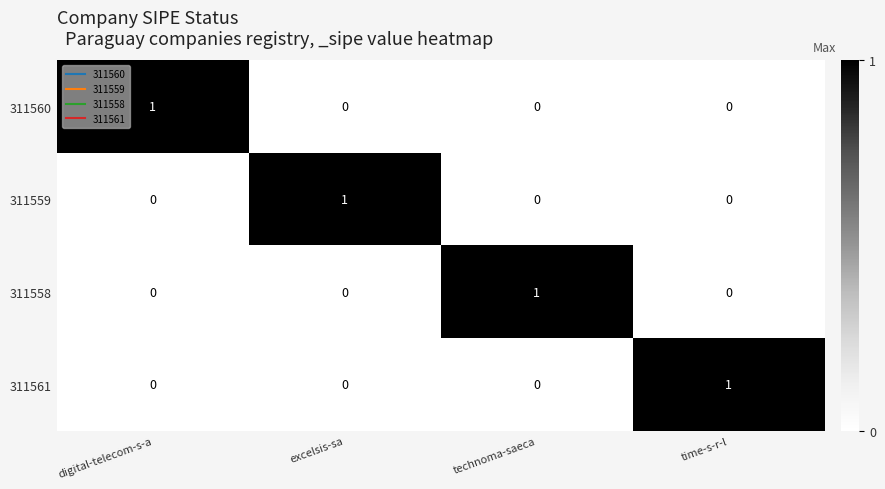

Is it true that 311558 equals 2 at technoma-saeca?

False